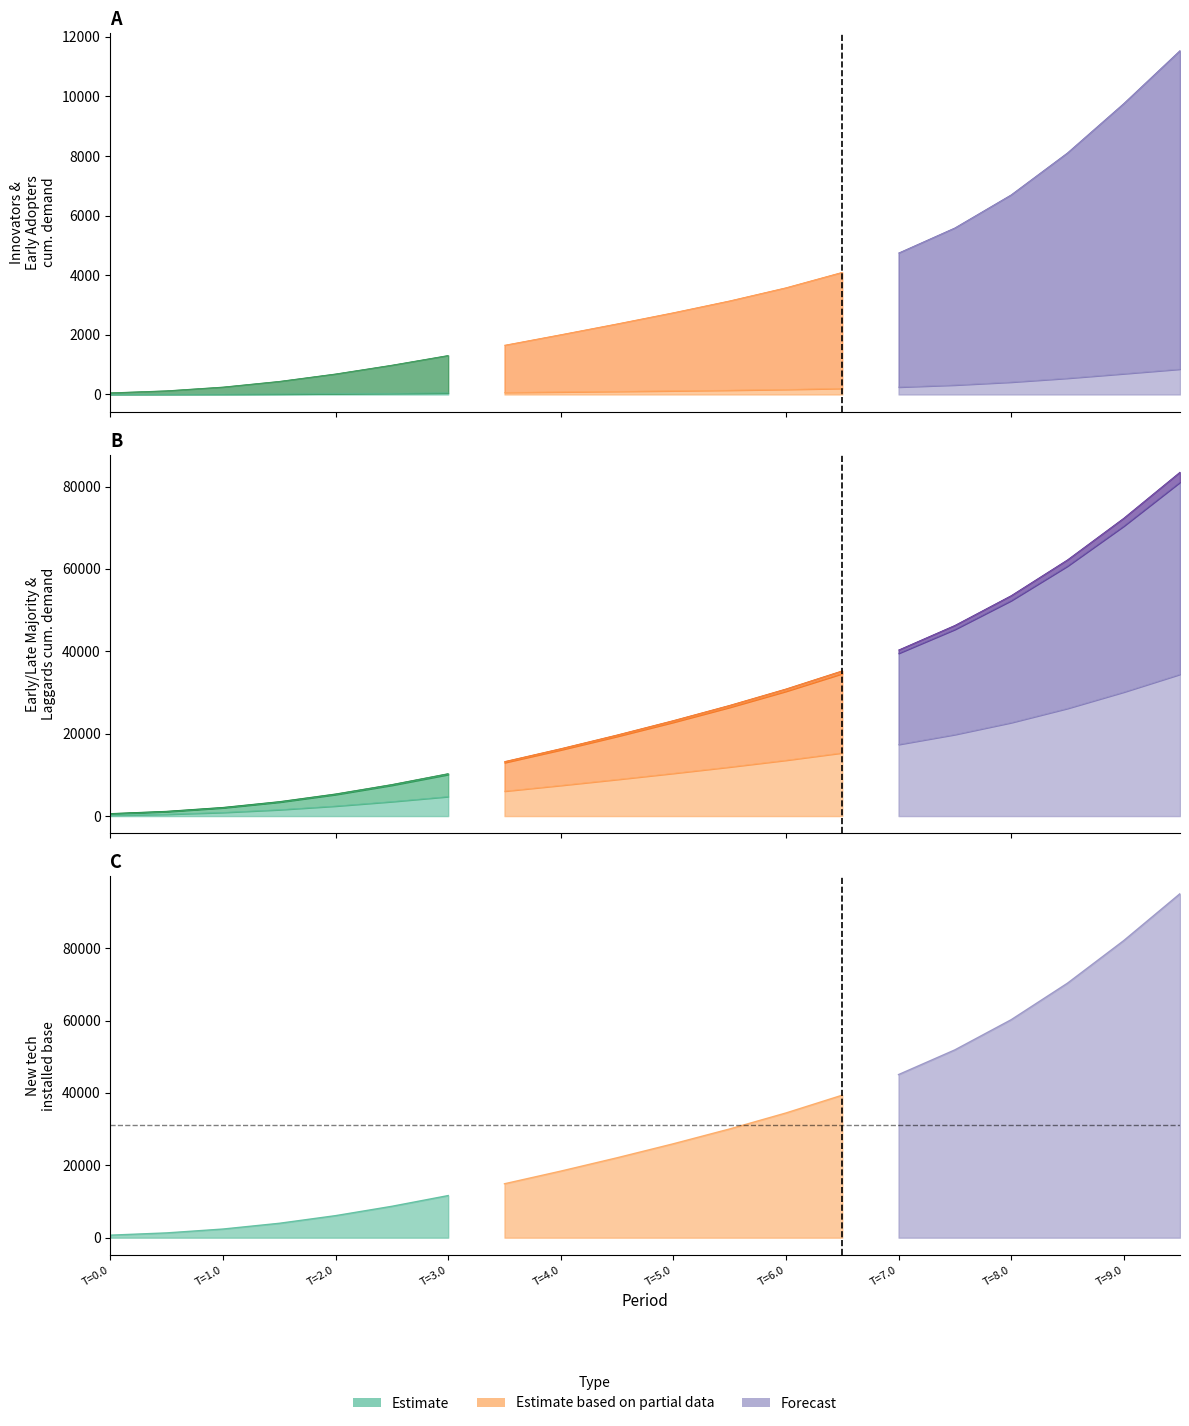

What is the spread (max minus min) of values at 5?

25824.1